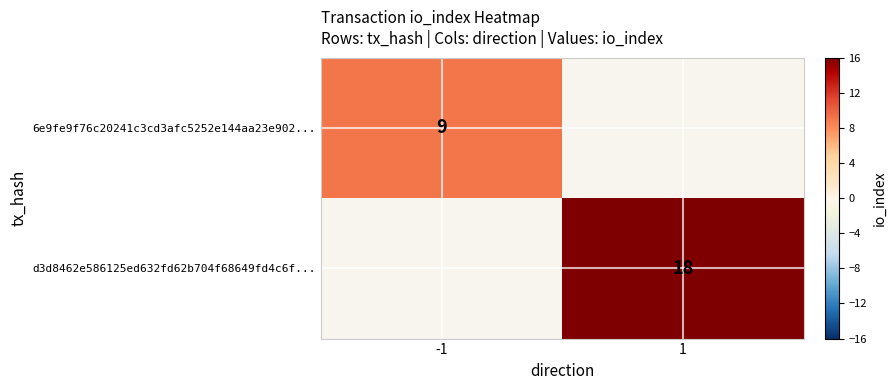

The value of 6e9fe9f76c20241c3cd3afc5252e144aa23e902... at -1 is 9. True or false?

True